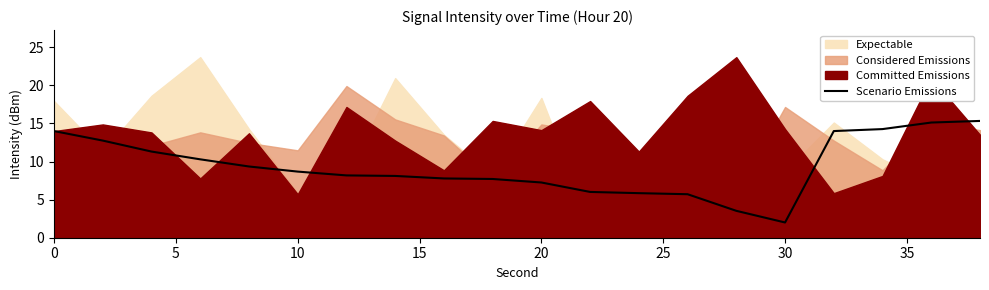

How many lines are shown in the chart?

1